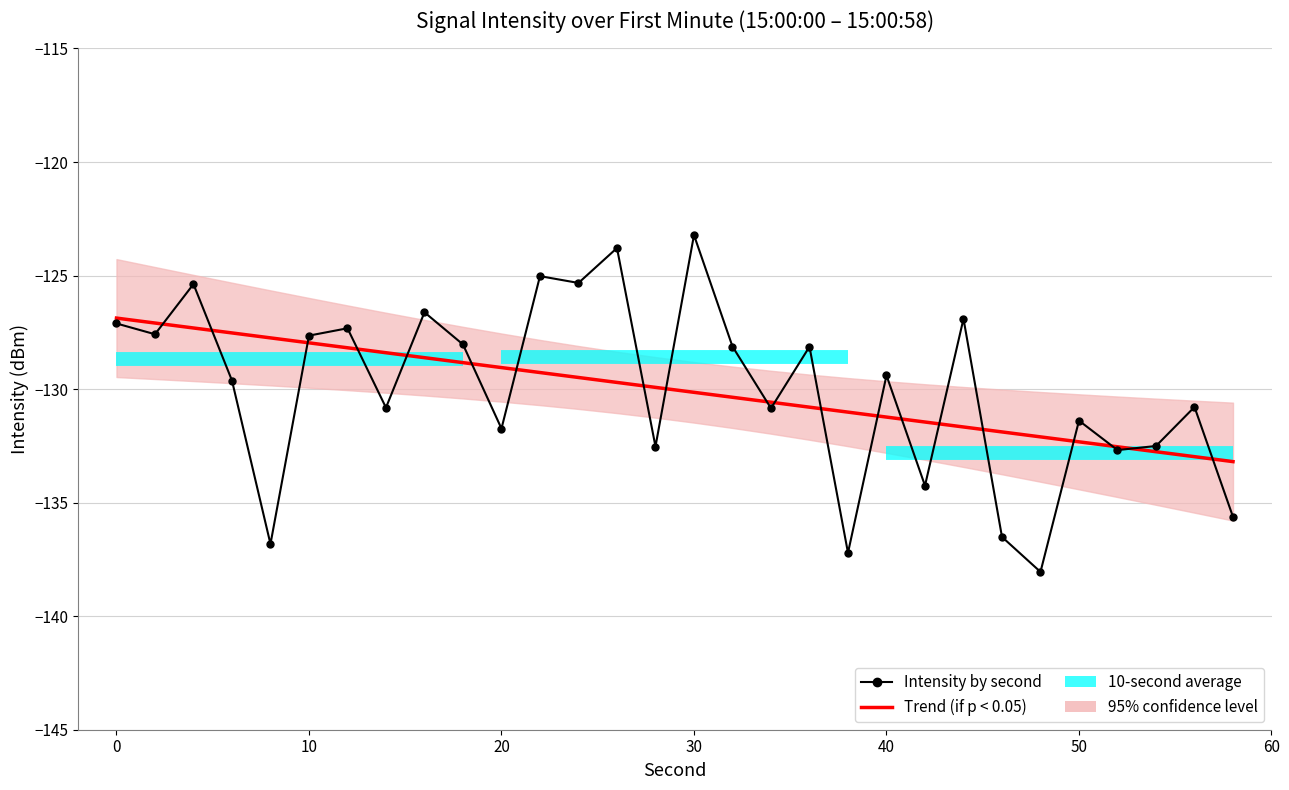

What is the maximum value shown in the chart?

-123.2